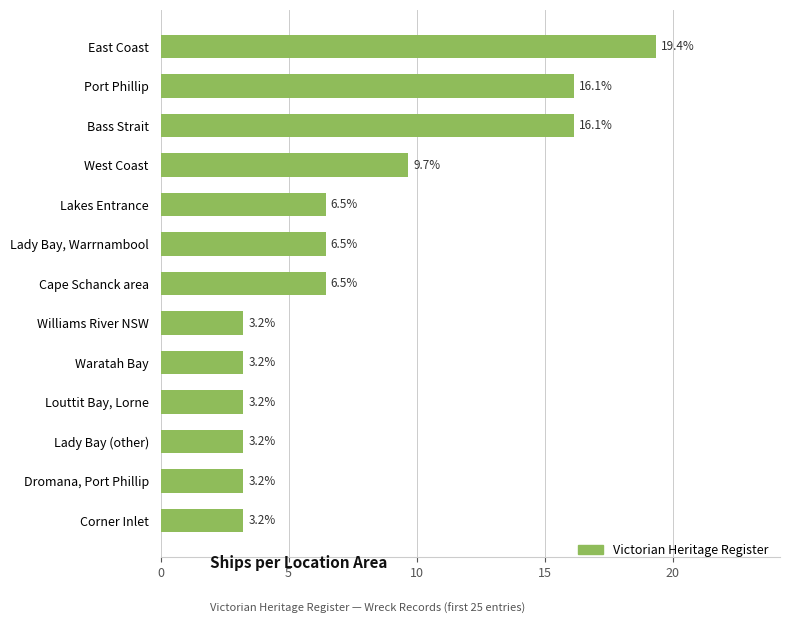

What is the difference between the maximum and second lowest values?

16.1